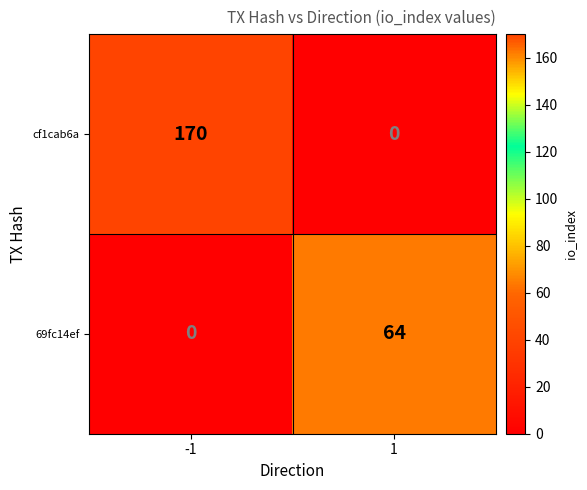

Count the number of data series in this chart.

2